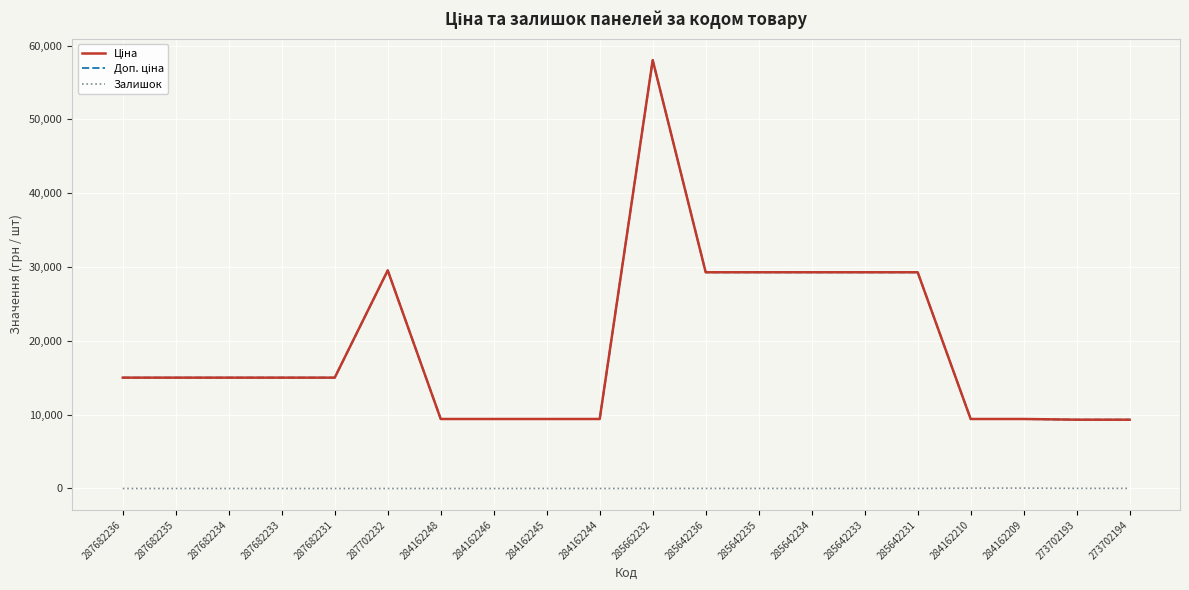

The Залишок series shows 37.7 at 287682233. True or false?

False